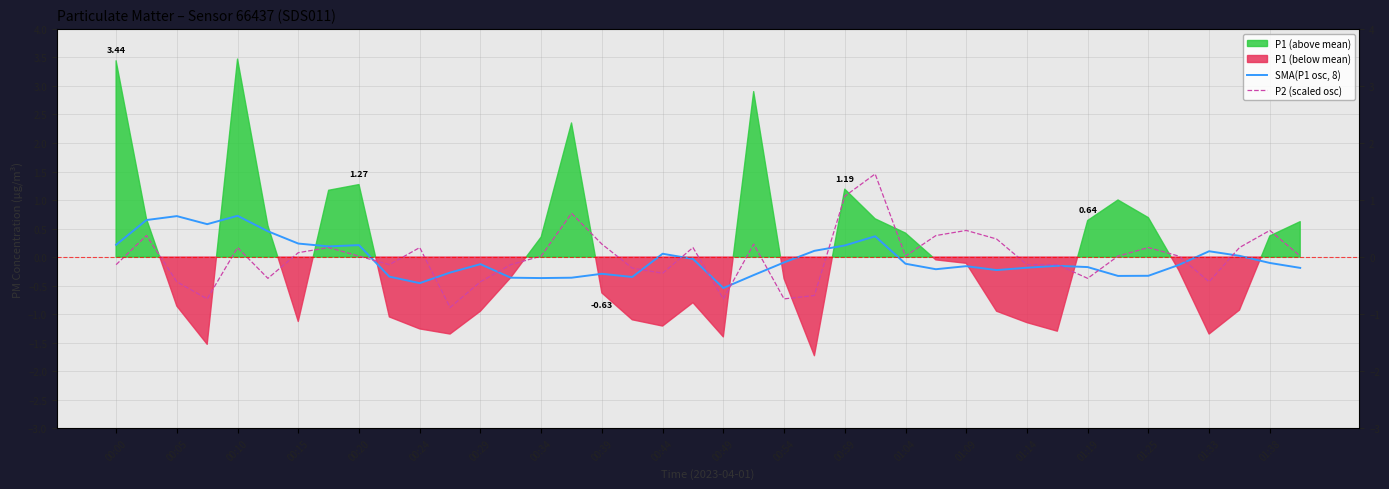

Between 01:04 and 21, which series saw the biggest shift?

P2 (scaled osc)